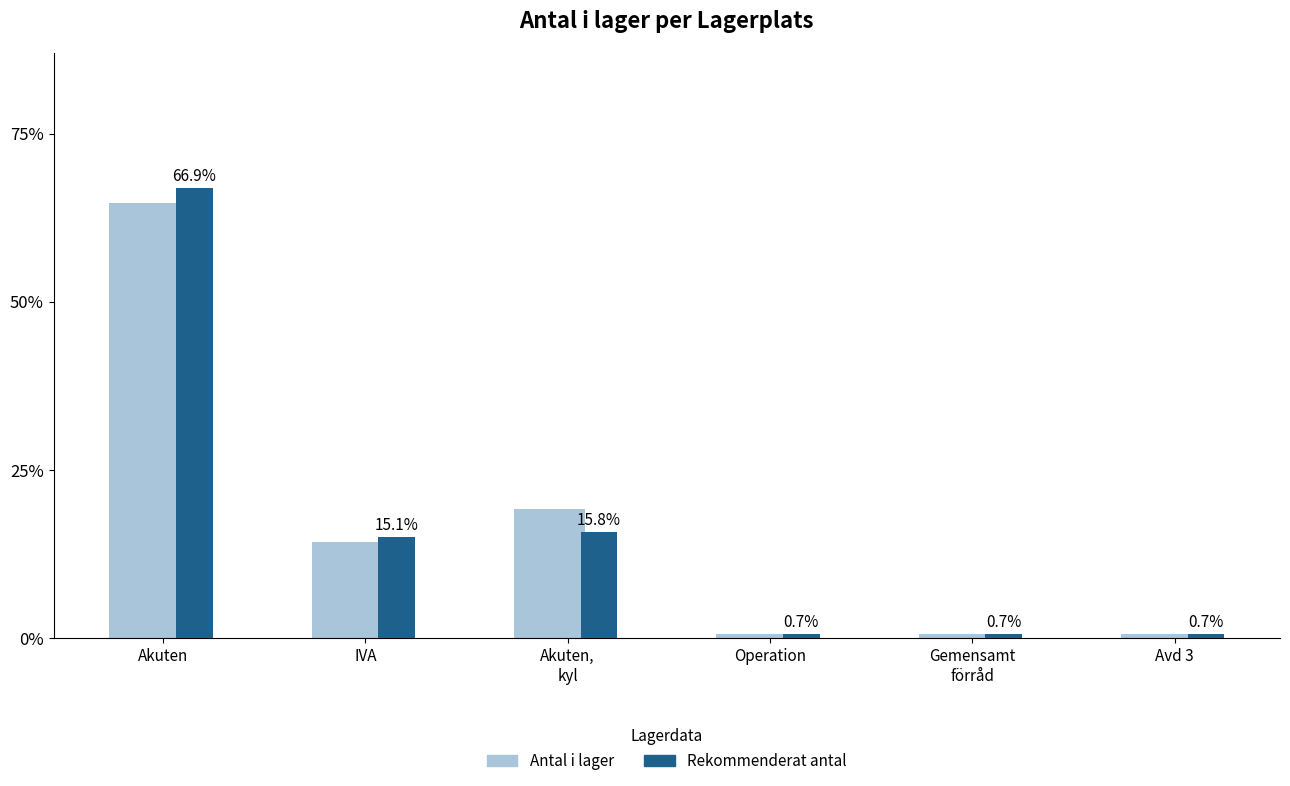

At how many categories does at least one series exceed 3?

3